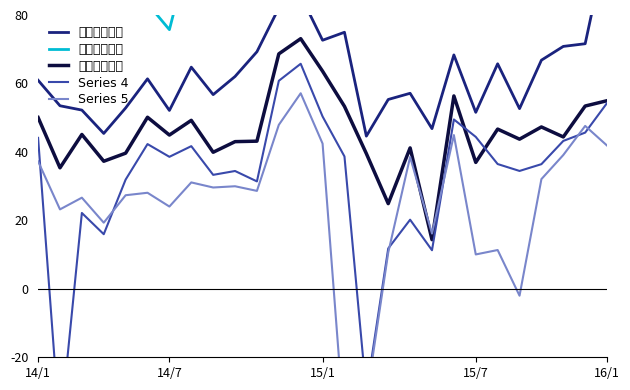

Which series changed the most between 9 and 19?

北京存款增速